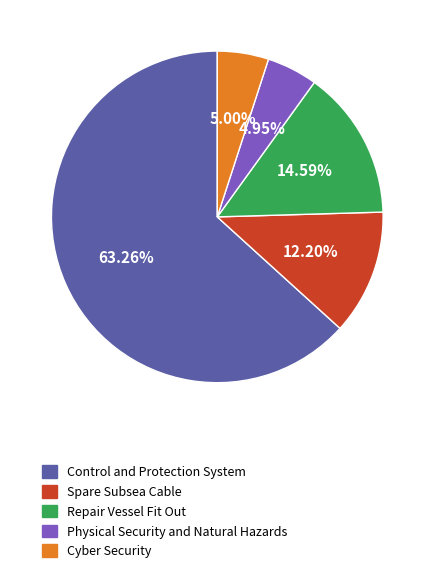

To the nearest percent, what percentage of the pie is Spare Subsea Cable?

12%